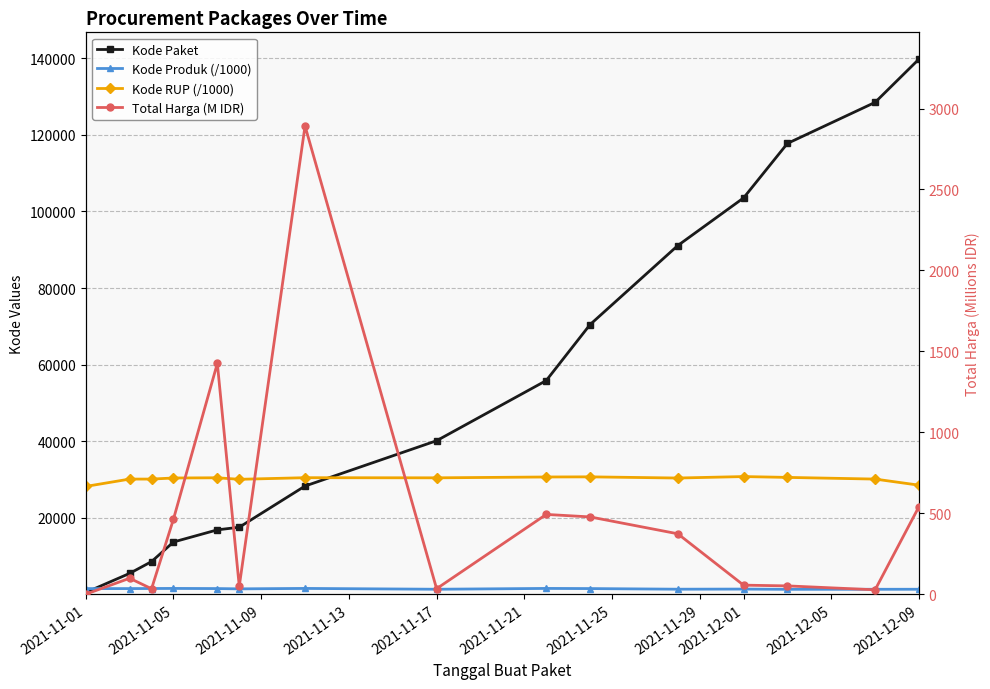

Is this an area chart (filled region under the line)?

No